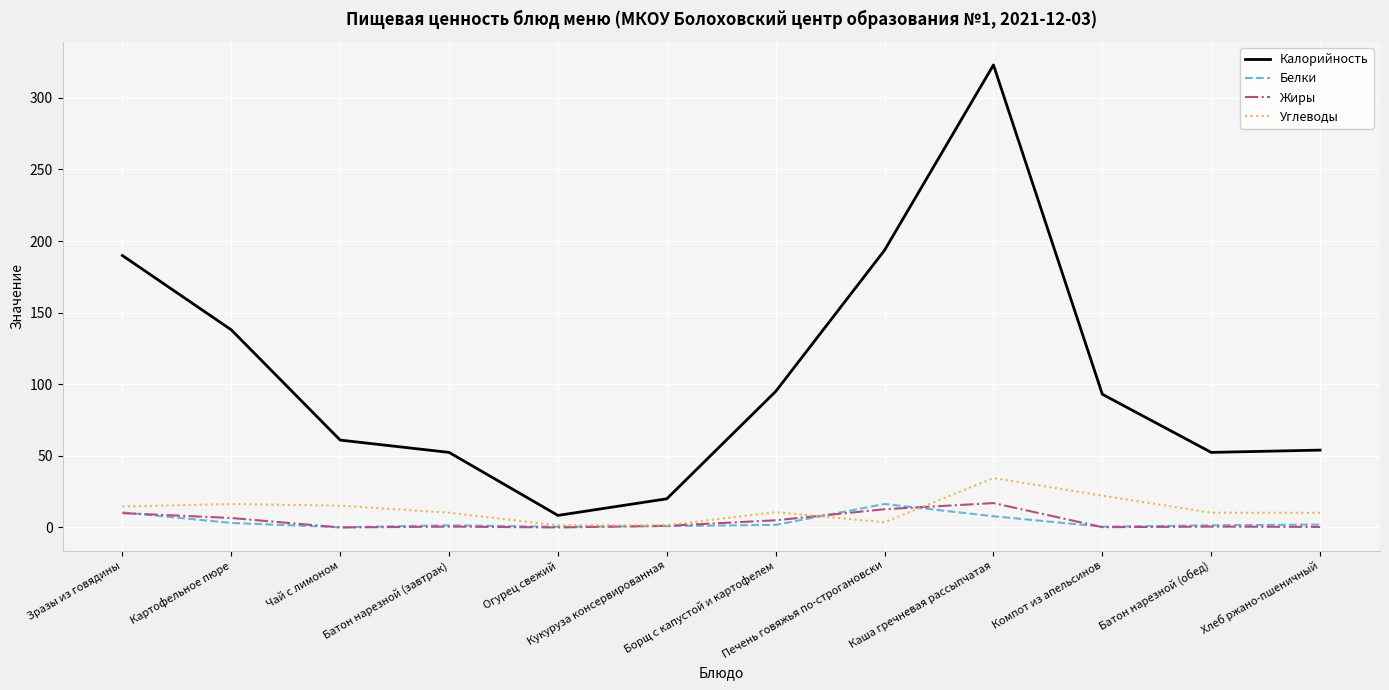

At which category is the sum across all series the highest?

Каша гречневая рассыпчатая